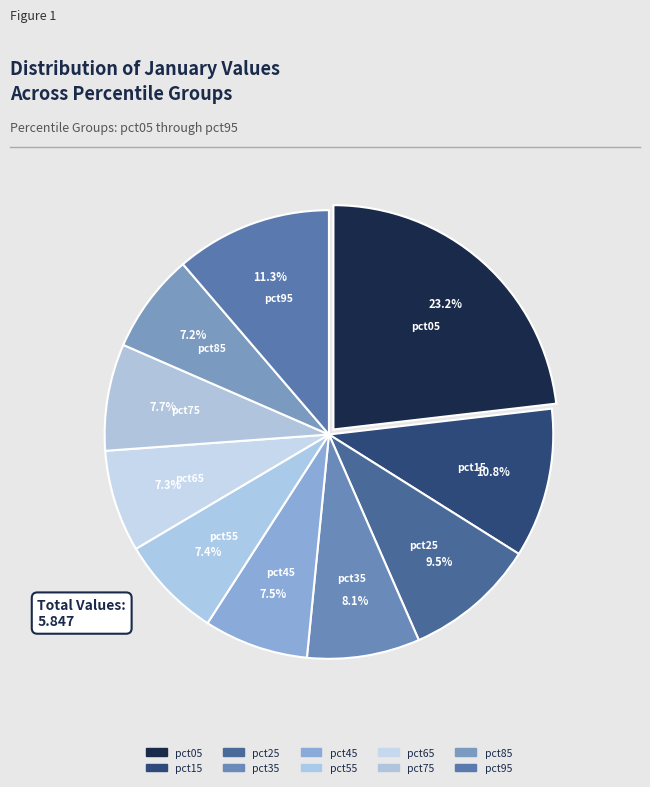

What is the total percentage of pct35 and pct45?

15.7%